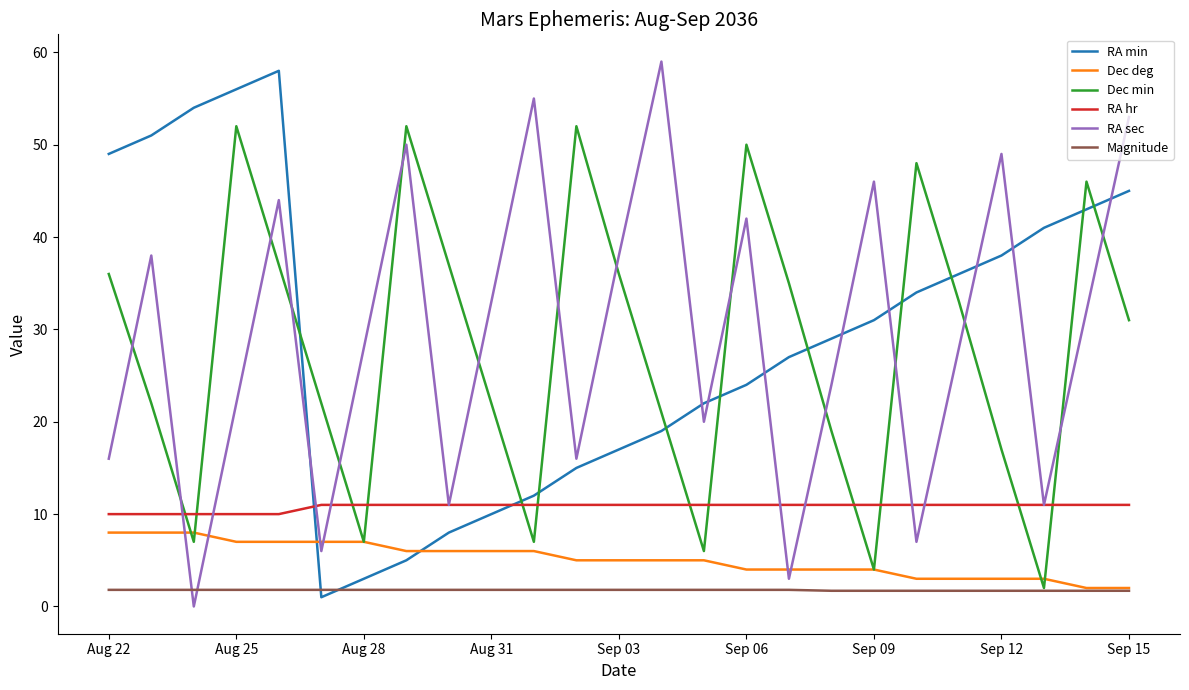

What is the difference between the maximum and minimum values in the Dec min series?

50.0